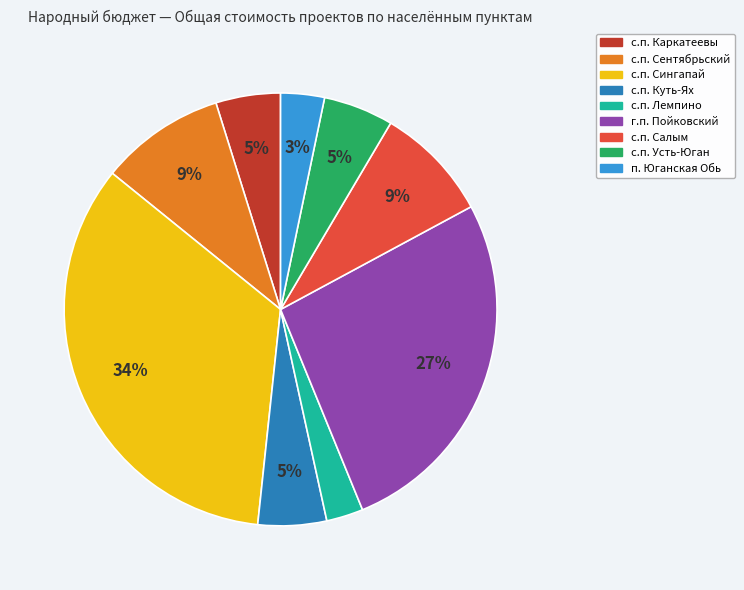

To the nearest percent, what is the average slice percentage?

11%